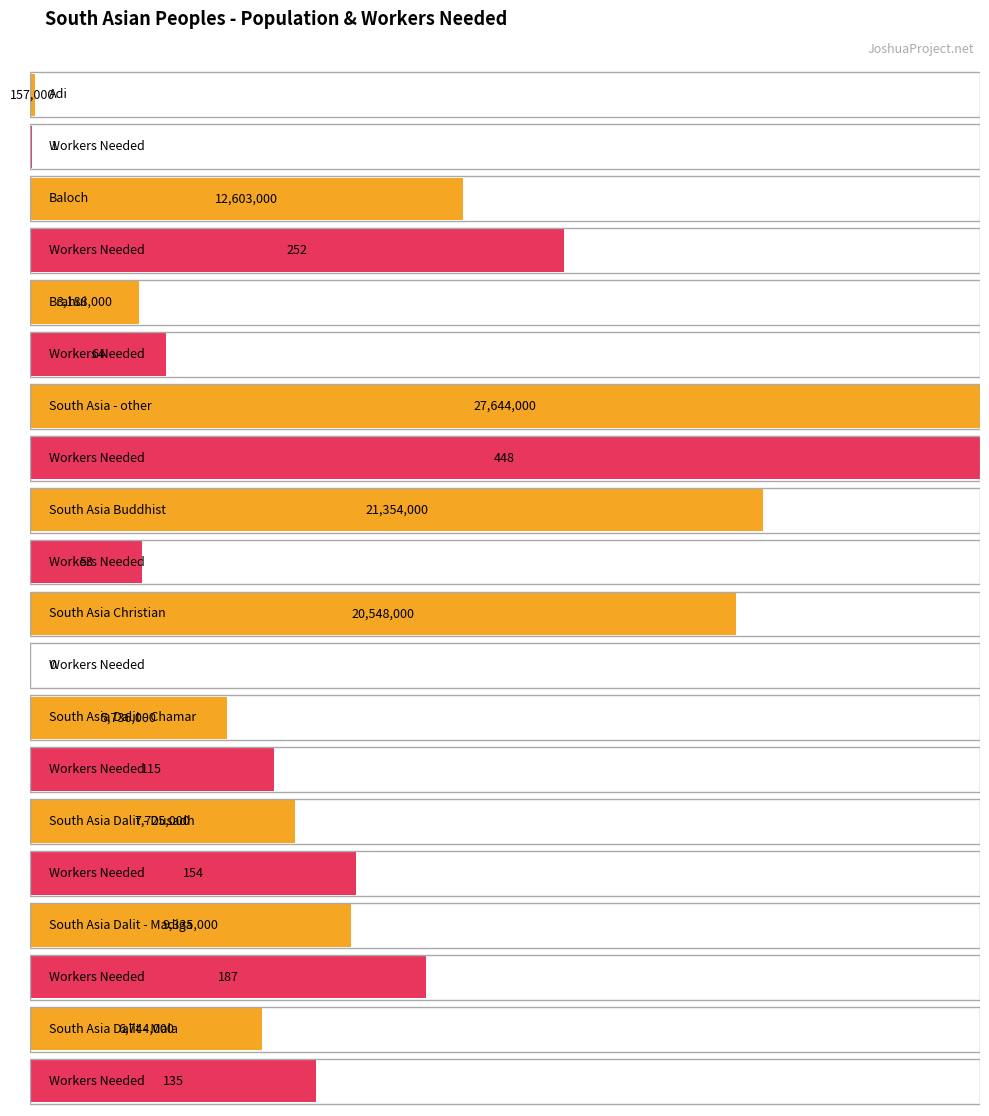

Are the bars horizontal?

Yes